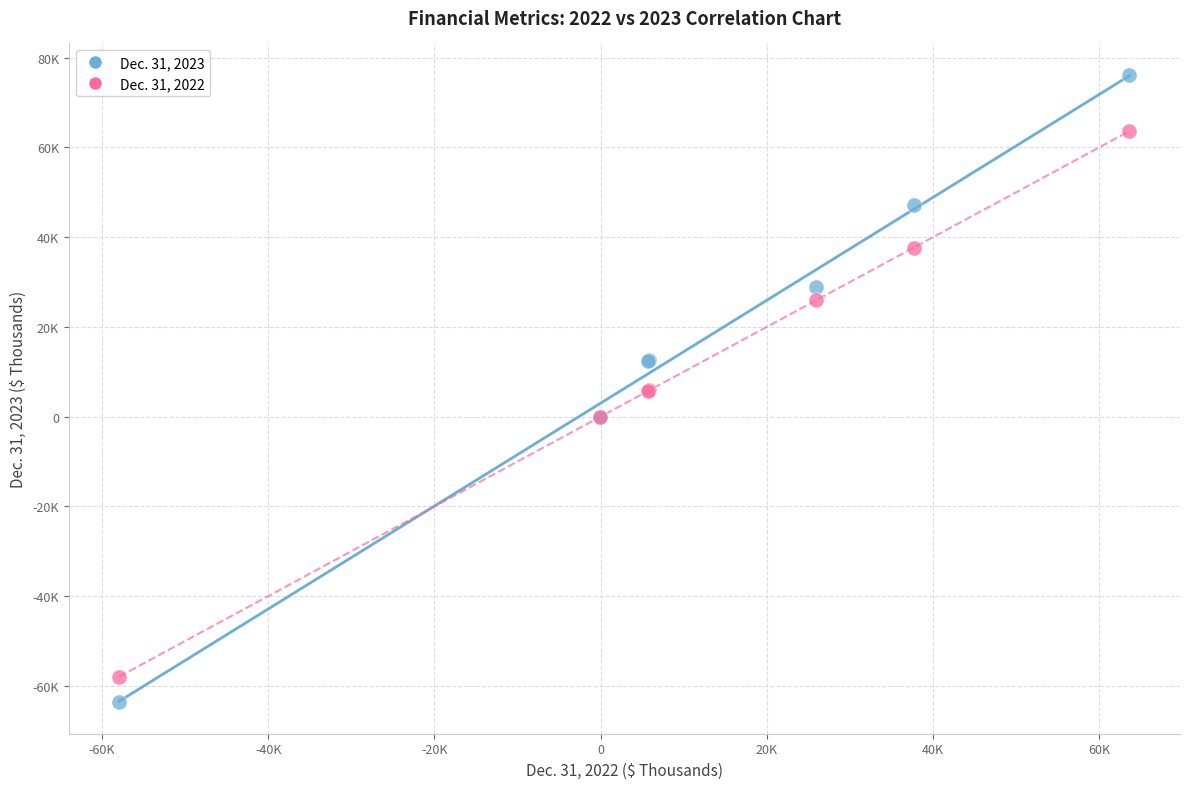

What are all the series names shown in the legend?

Dec. 31, 2023, Dec. 31, 2022